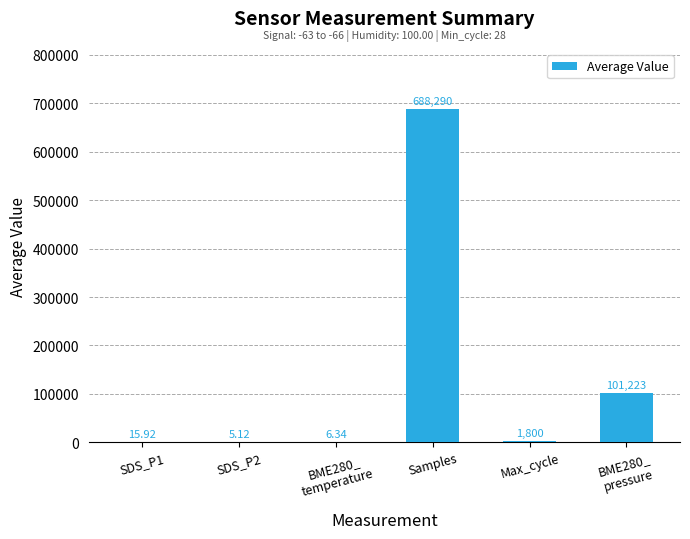

What is the greatest value displayed?

688290.0